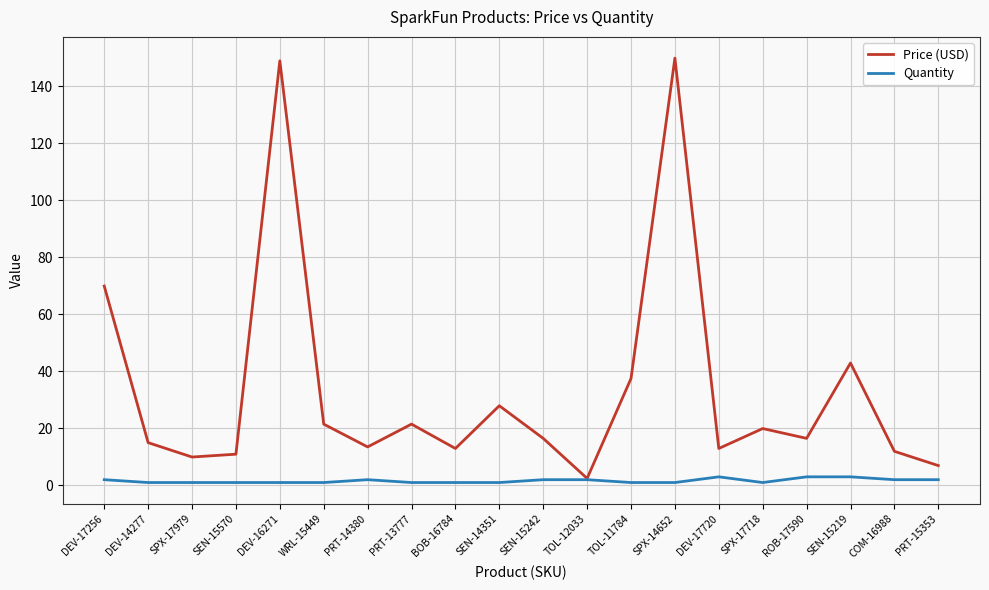

Where is Price (USD) nearest to the value 76?

DEV-17256